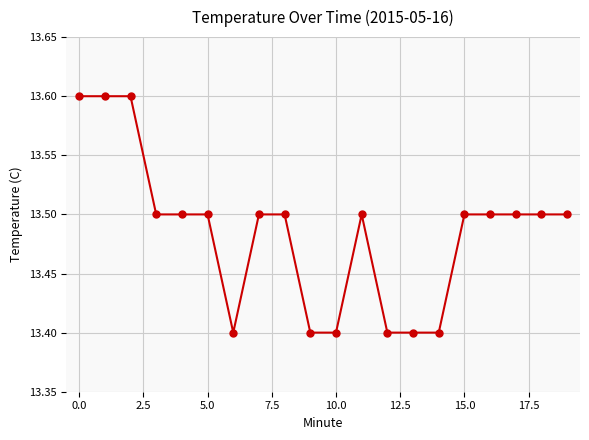

Reading left to right, list all the values displayed in this chart.

13.6	13.6	13.6	13.5	13.5	13.5	13.4	13.5	13.5	13.4	13.4	13.5	13.4	13.4	13.4	13.5	13.5	13.5	13.5	13.5